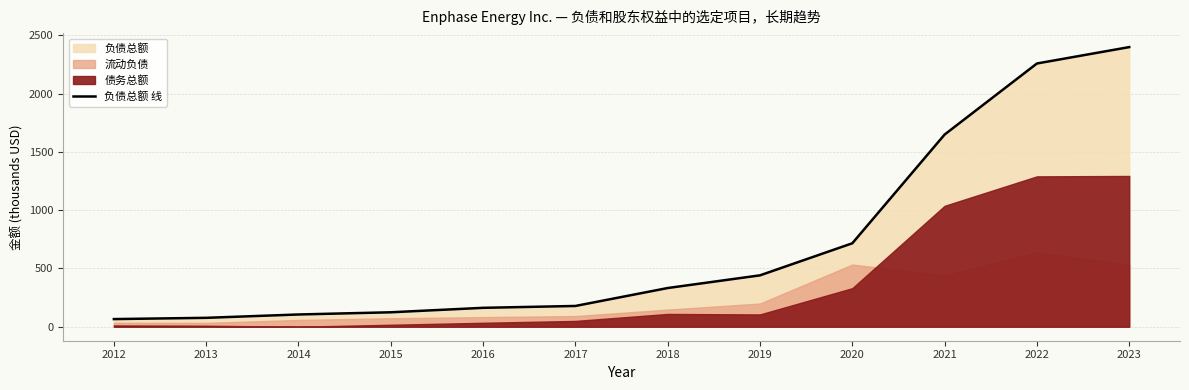

List the labels in order of value, largest first.

2023, 2022, 2021, 2020, 2019, 2018, 2017, 2016, 2015, 2014, 2013, 2012